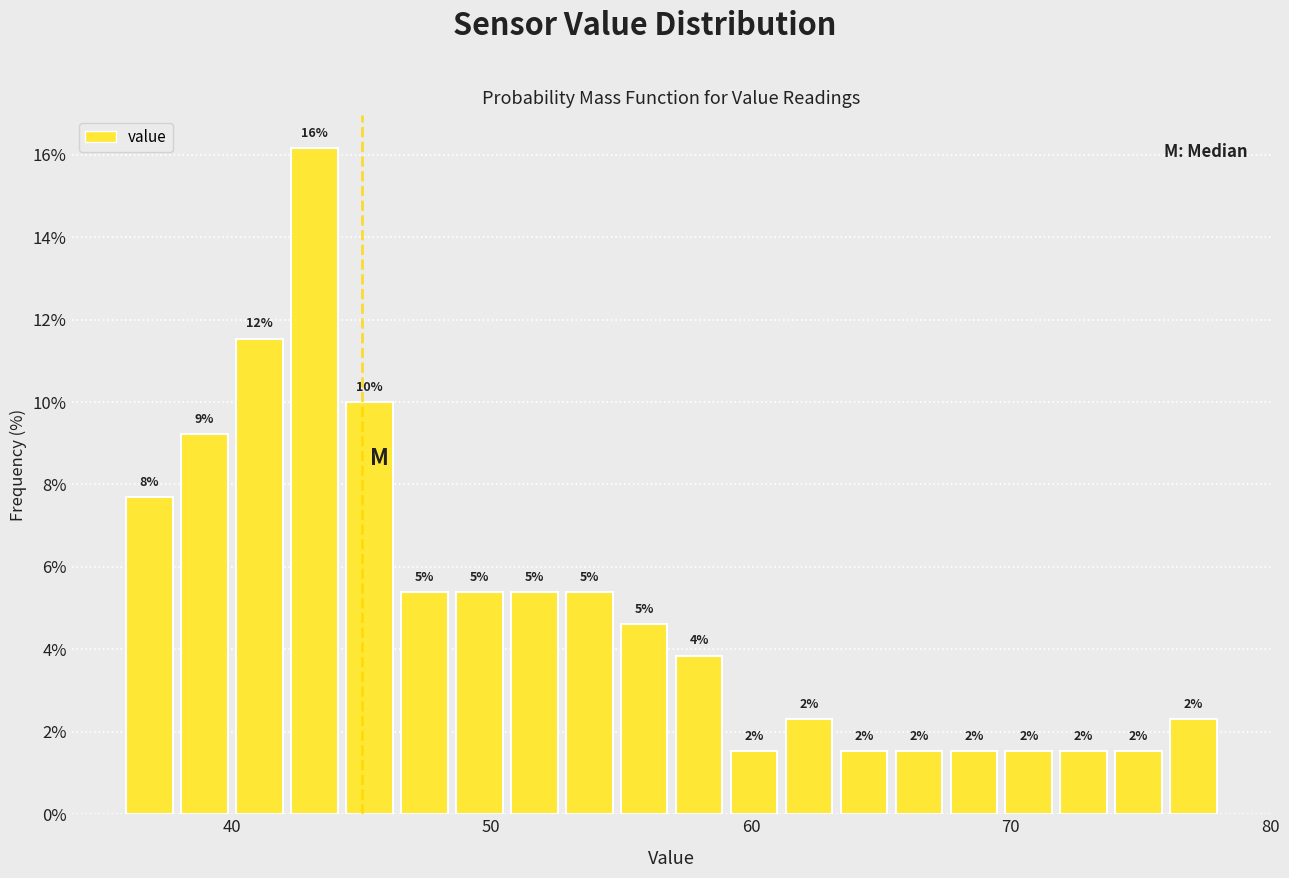

Read against the x-axis, roughly where is the centre of the tallest bar?

43